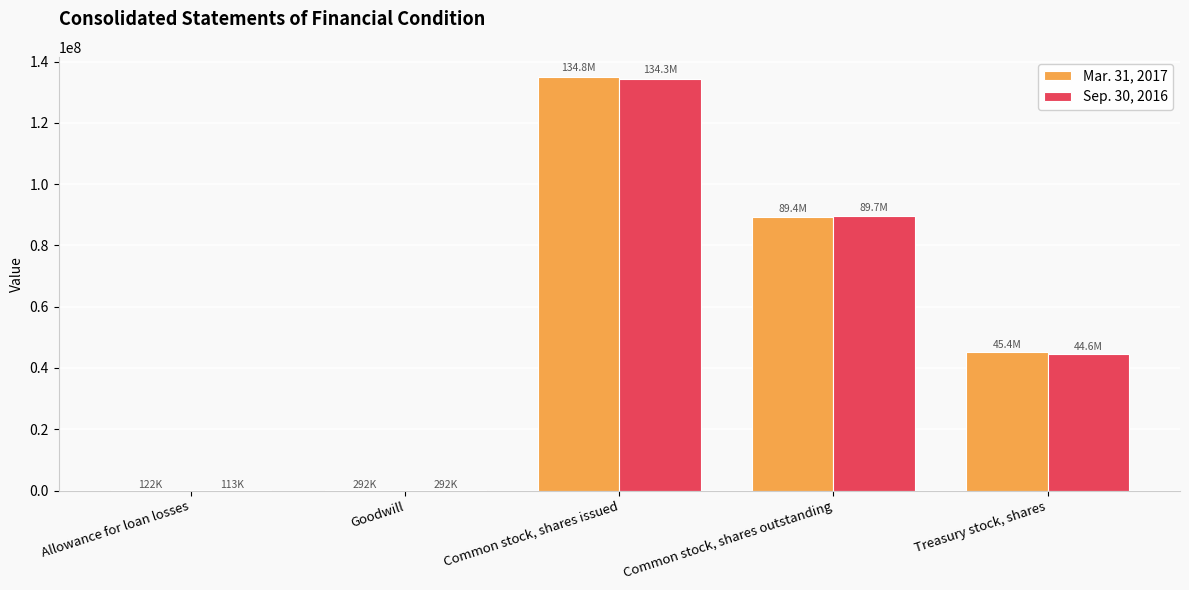

What is the greatest value displayed?

134823779